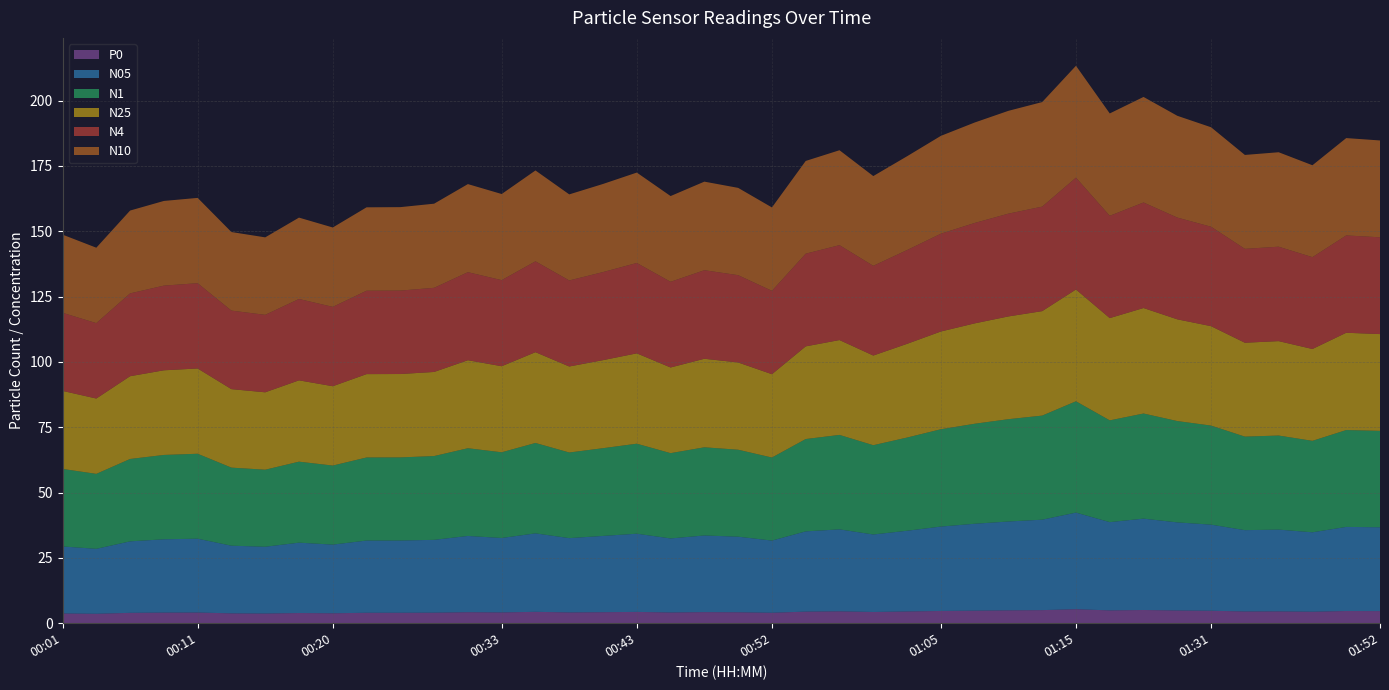

Reading left to right, list all the values displayed in this chart.

N4: 00:01=29.9	00:03=28.9	00:06=31.7	00:08=32.4	00:11=32.6	00:13=30.1	00:15=29.6	00:18=31.1	00:20=30.4	00:23=31.9	00:25=31.9	00:28=32.2	00:30=33.7	00:33=33.0	00:35=34.8	00:38=32.9	00:40=33.7	00:43=34.6	00:45=32.8	00:48=33.9	00:50=33.4	00:52=31.9	00:55=35.5	00:57=36.3	01:00=34.3	01:02=35.9	01:05=37.4	01:07=38.4	01:10=39.3	01:12=40.0	01:15=42.8	01:18=39.2	01:26=40.4	01:28=39.0	01:31=38.1	01:33=35.9	01:36=36.1	01:38=35.2	01:41=37.2	01:52=37.0
N10: 00:01=29.9	00:03=28.9	00:06=31.7	00:08=32.4	00:11=32.6	00:13=30.1	00:15=29.6	00:18=31.1	00:20=30.4	00:23=31.9	00:25=31.9	00:28=32.2	00:30=33.7	00:33=33.0	00:35=34.8	00:38=32.9	00:40=33.7	00:43=34.6	00:45=32.8	00:48=33.9	00:50=33.4	00:52=31.9	00:55=35.5	00:57=36.3	01:00=34.4	01:02=35.9	01:05=37.4	01:07=38.4	01:10=39.4	01:12=40.0	01:15=42.8	01:18=39.2	01:26=40.4	01:28=39.0	01:31=38.1	01:33=35.9	01:36=36.1	01:38=35.2	01:41=37.3	01:52=37.1
N25: 00:01=29.9	00:03=28.8	00:06=31.7	00:08=32.4	00:11=32.6	00:13=30.0	00:15=29.6	00:18=31.1	00:20=30.4	00:23=31.9	00:25=31.9	00:28=32.2	00:30=33.7	00:33=32.9	00:35=34.8	00:38=32.9	00:40=33.7	00:43=34.6	00:45=32.8	00:48=33.9	00:50=33.4	00:52=31.9	00:55=35.5	00:57=36.3	01:00=34.3	01:02=35.9	01:05=37.4	01:07=38.4	01:10=39.3	01:12=40.0	01:15=42.8	01:18=39.1	01:26=40.4	01:28=38.9	01:31=38.0	01:33=35.9	01:36=36.1	01:38=35.1	01:41=37.2	01:52=37.0
N1: 00:01=29.7	00:03=28.7	00:06=31.5	00:08=32.3	00:11=32.5	00:13=29.9	00:15=29.5	00:18=31.0	00:20=30.2	00:23=31.8	00:25=31.8	00:28=32.1	00:30=33.6	00:33=32.8	00:35=34.6	00:38=32.8	00:40=33.6	00:43=34.5	00:45=32.6	00:48=33.8	00:50=33.3	00:52=31.8	00:55=35.3	00:57=36.1	01:00=34.2	01:02=35.7	01:05=37.2	01:07=38.3	01:10=39.2	01:12=39.8	01:15=42.6	01:18=39.0	01:26=40.2	01:28=38.8	01:31=37.9	01:33=35.8	01:36=36.0	01:38=35.0	01:41=37.1	01:52=36.9
N05: 00:01=25.6	00:03=24.9	00:06=27.4	00:08=28.1	00:11=28.3	00:13=25.9	00:15=25.6	00:18=26.9	00:20=26.3	00:23=27.6	00:25=27.6	00:28=27.9	00:30=29.2	00:33=28.5	00:35=30.0	00:38=28.4	00:40=29.2	00:43=29.9	00:45=28.3	00:48=29.3	00:50=28.9	00:52=27.6	00:55=30.7	00:57=31.4	01:00=29.7	01:02=30.9	01:05=32.3	01:07=33.3	01:10=34.0	01:12=34.6	01:15=37.0	01:18=33.8	01:26=35.0	01:28=33.7	01:31=33.0	01:33=31.1	01:36=31.3	01:38=30.4	01:41=32.2	01:52=32.1
P0: 00:01=3.7	00:03=3.6	00:06=4.0	00:08=4.1	00:11=4.1	00:13=3.8	00:15=3.7	00:18=3.9	00:20=3.8	00:23=4.0	00:25=4.0	00:28=4.0	00:30=4.2	00:33=4.1	00:35=4.4	00:38=4.1	00:40=4.2	00:43=4.3	00:45=4.1	00:48=4.2	00:50=4.2	00:52=4.0	00:55=4.4	00:57=4.5	01:00=4.3	01:02=4.5	01:05=4.7	01:07=4.8	01:10=4.9	01:12=5.0	01:15=5.4	01:18=4.9	01:26=5.1	01:28=4.9	01:31=4.8	01:33=4.5	01:36=4.5	01:38=4.4	01:41=4.7	01:52=4.6